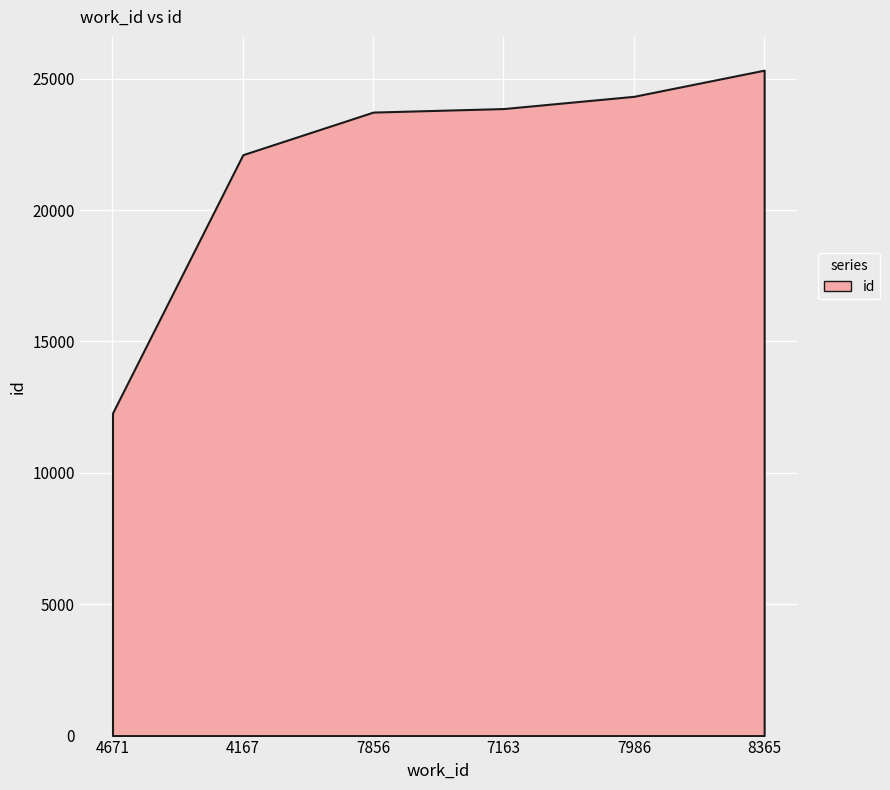

Reading right to left, list all the values displayed in this chart.

8365=25325	7986=24329	7163=23863	7856=23729	4167=22108	4671=12275